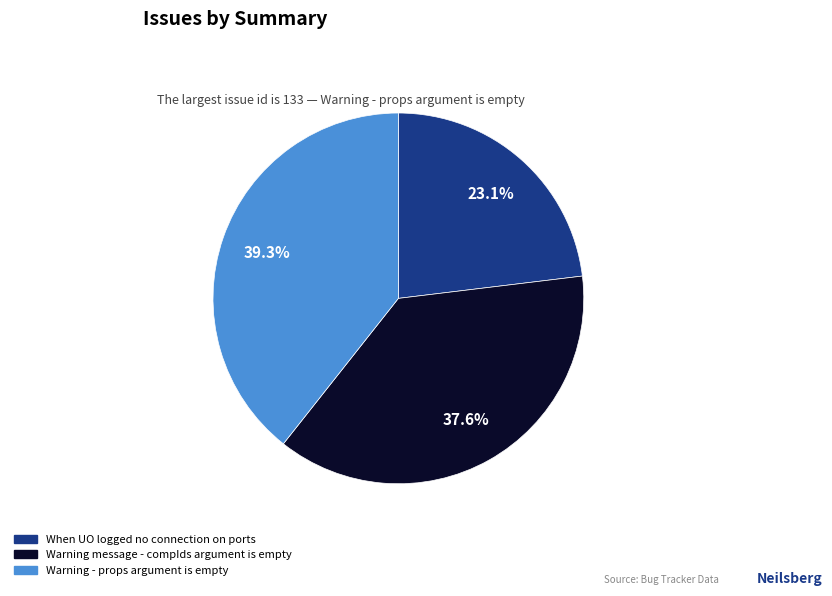

Is it true that When UO logged no connection on ports is 12% of the pie?

False